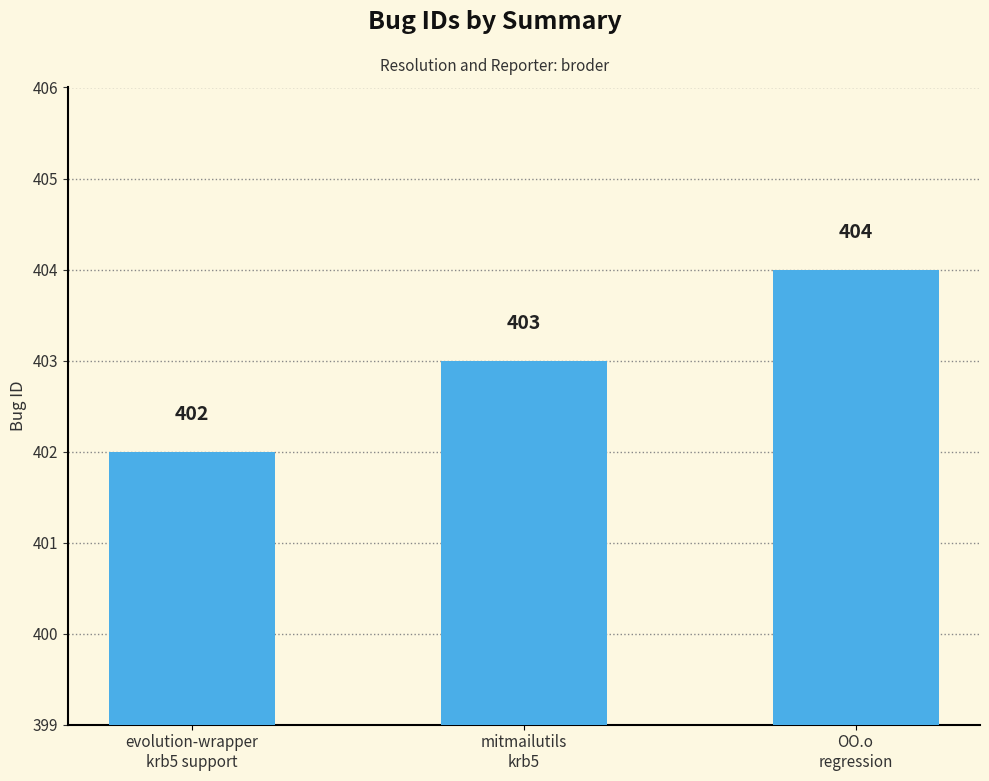

What is the label of the 3rd bar from the left?

OO.o
regression